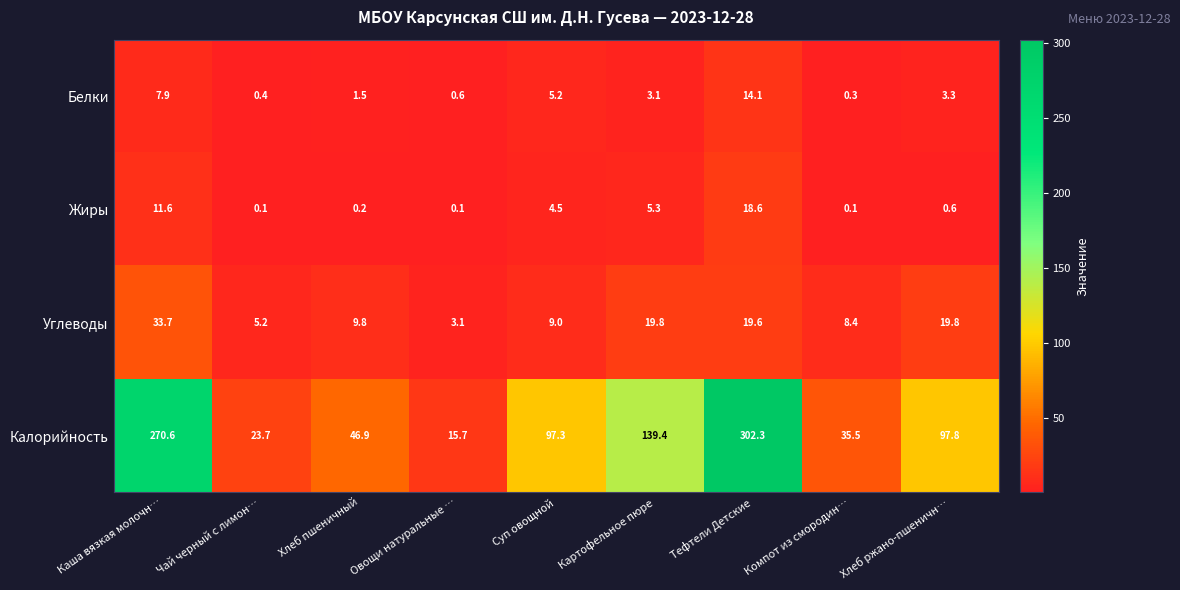

Rank the series at Чай черный с лимон… from highest to lowest value.

Калорийность, Углеводы, Белки, Жиры